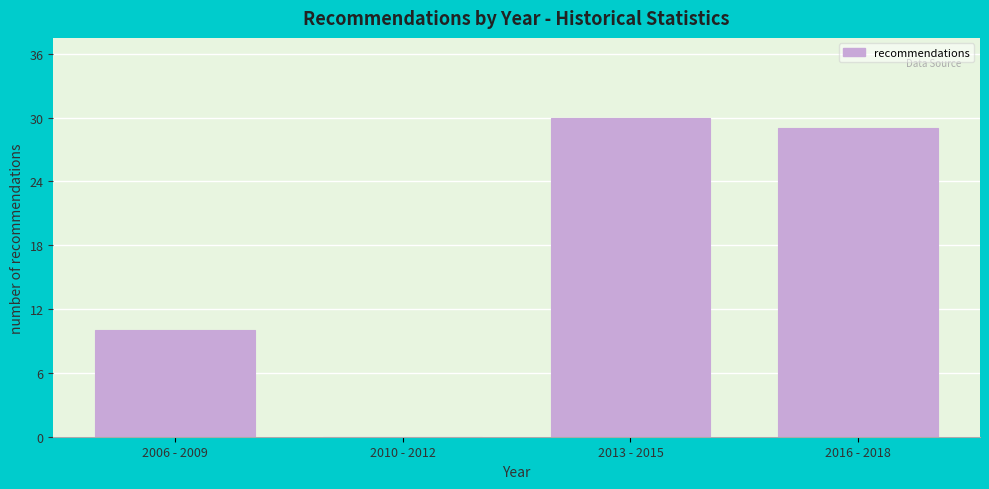

Reading left to right, extract all data points from this chart.

2006 - 2009=10	2010 - 2012=0	2013 - 2015=30	2016 - 2018=29